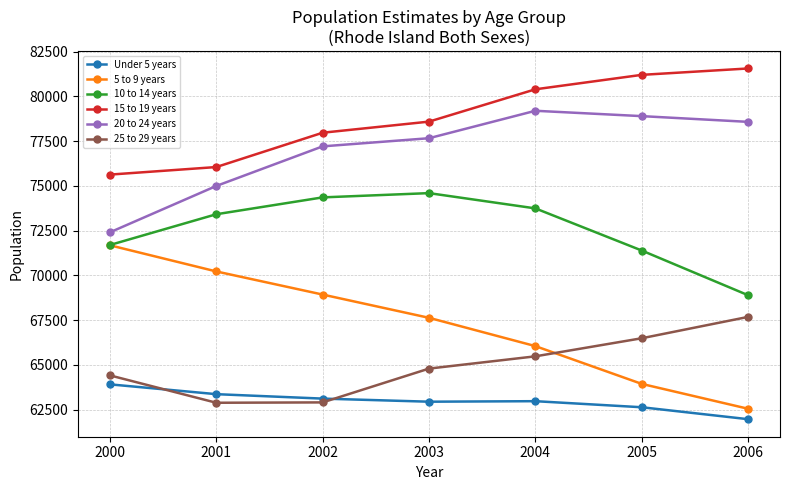

At which category is the sum across all series the highest?

2004